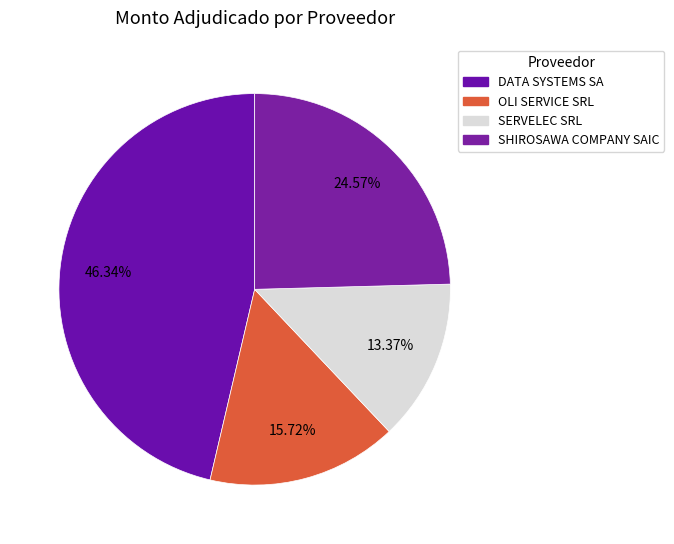

What is the largest slice in the pie chart?

DATA SYSTEMS SA